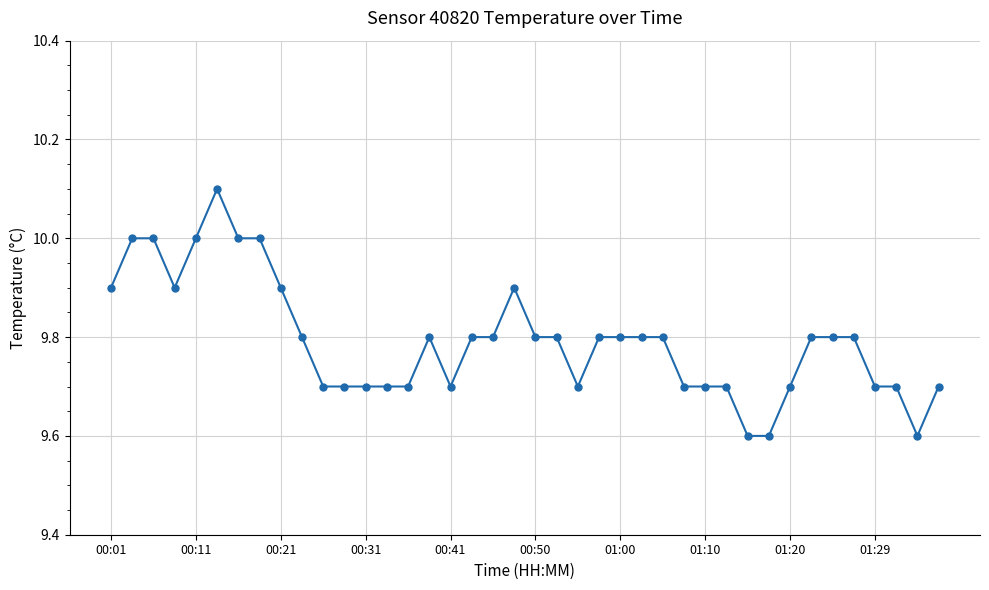

What is the difference between the maximum and second lowest values?

0.5